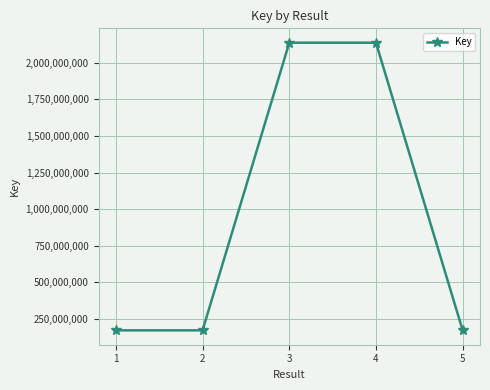

How many distinct data groups are displayed?

1